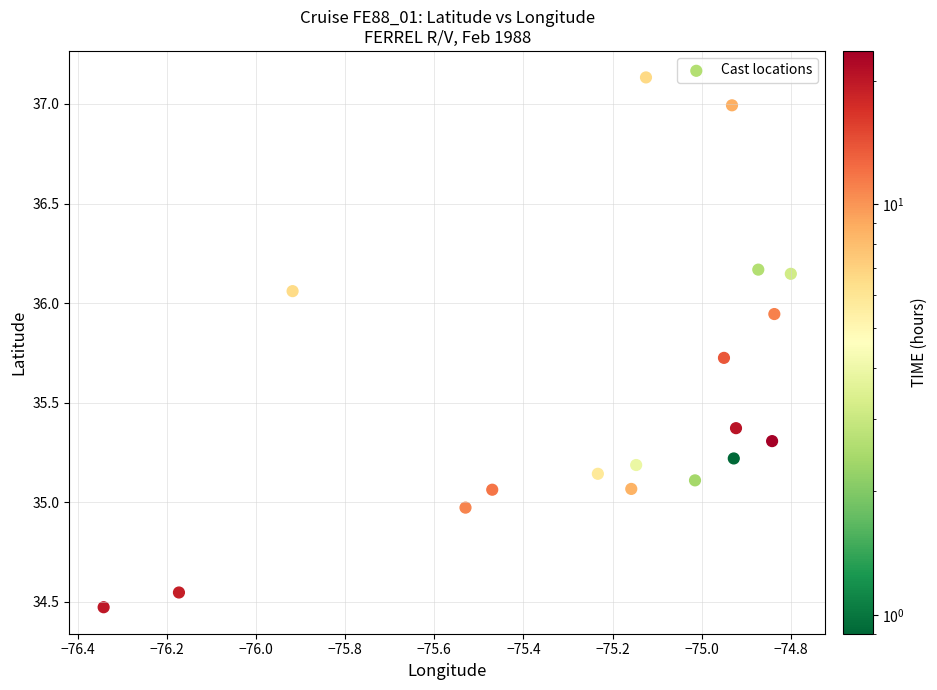

What is the range of X values (max minus min)?

1.5